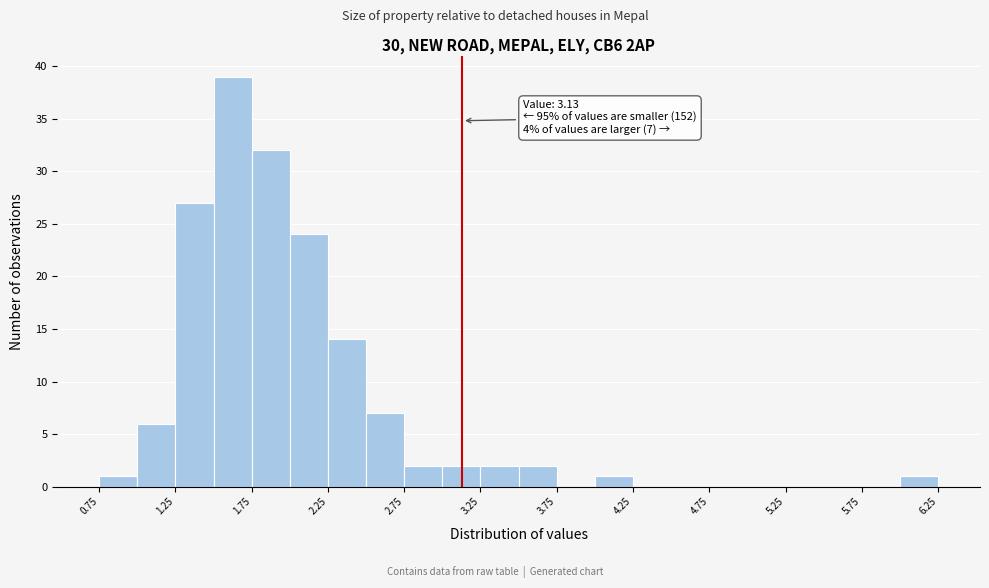

Over which range of the x-axis is the bar tallest?

1.50 to 1.75